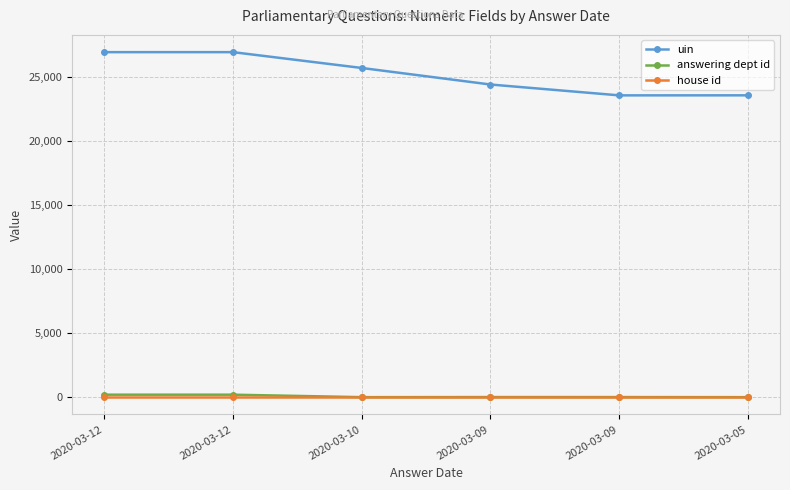

Does the chart have visible grid lines?

Yes